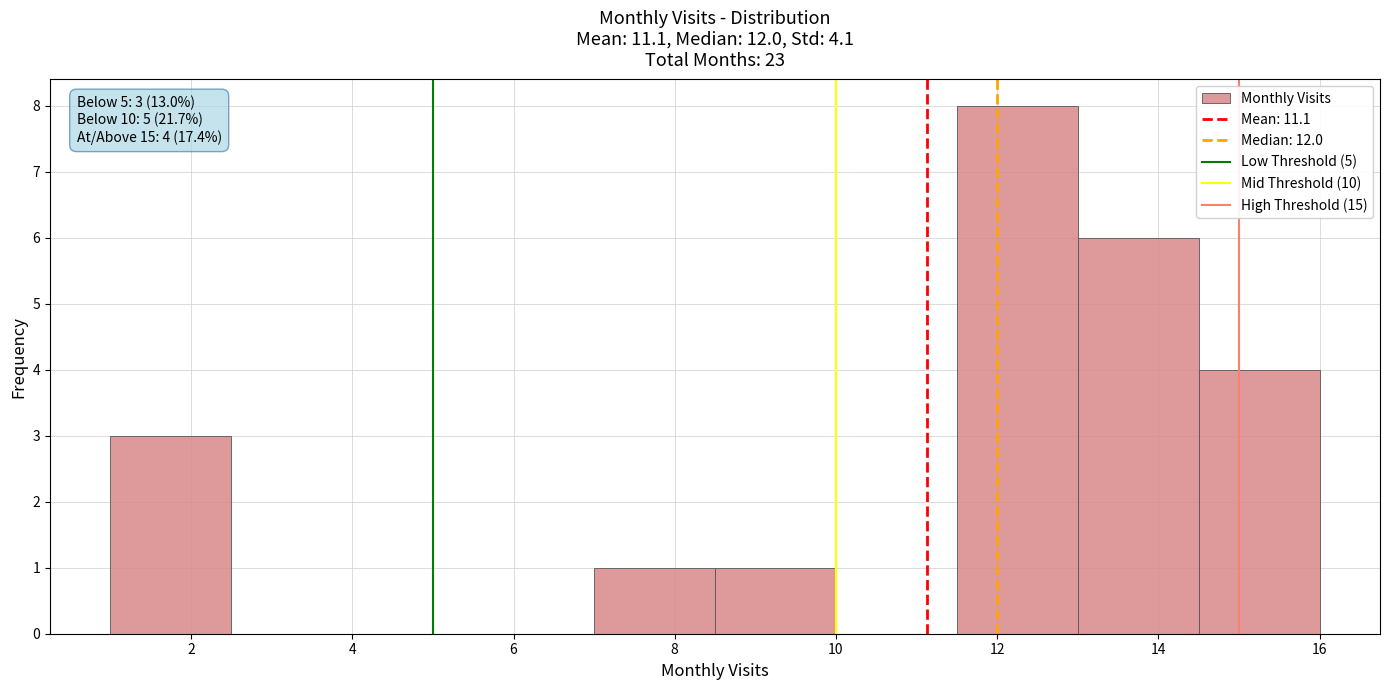

Which range on the x-axis has the tallest bar?

11.5 to 13.0